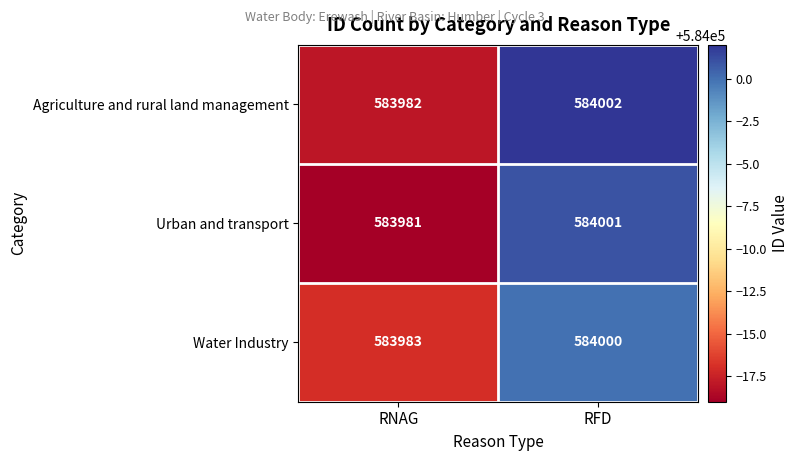

What is the difference between the Urban and transport values at RFD and RNAG?

20